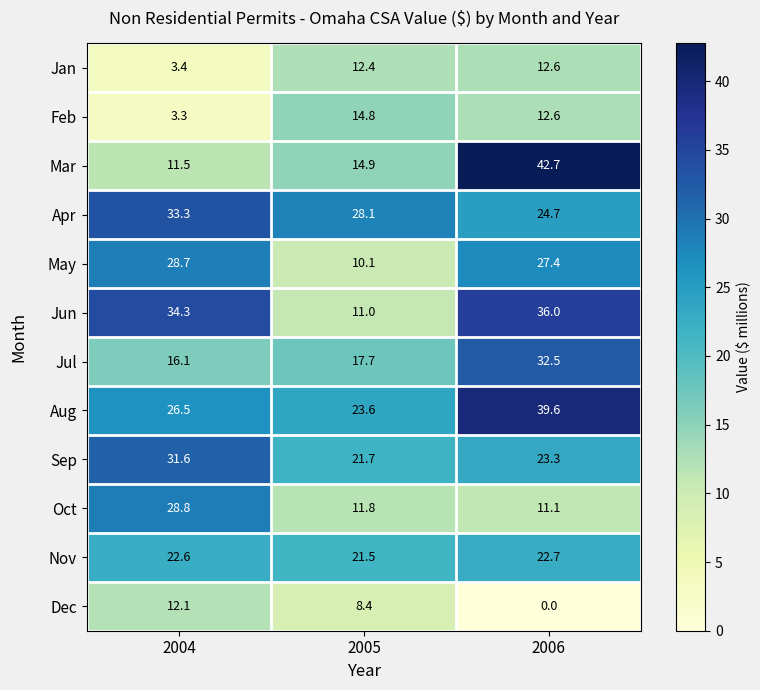

What is the spread (max minus min) of values at 2004?

31.0